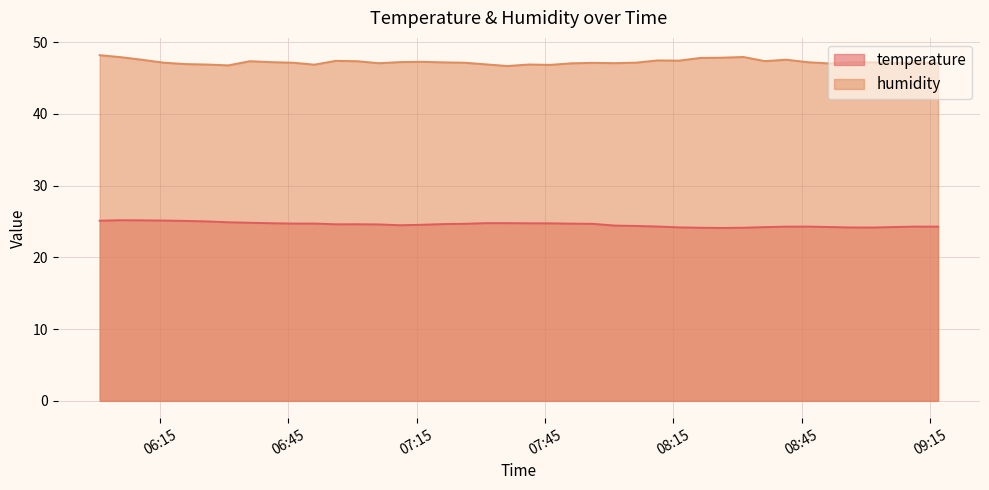

What is the difference between the humidity values at 2023-07-31T07:21:11 and 2023-07-31T06:00:55?

1.0